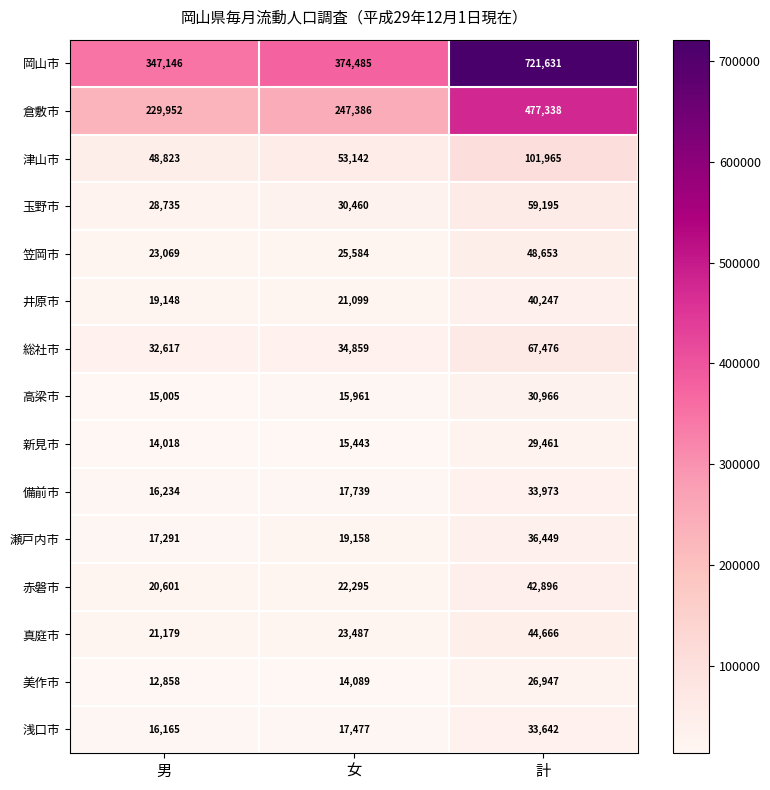

Which category has the lowest value in the 備前市 series?

男